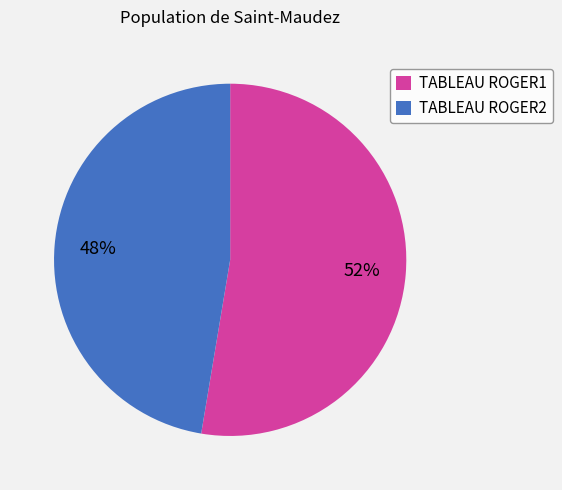

Which category has the smallest portion of the pie?

TABLEAU ROGER2